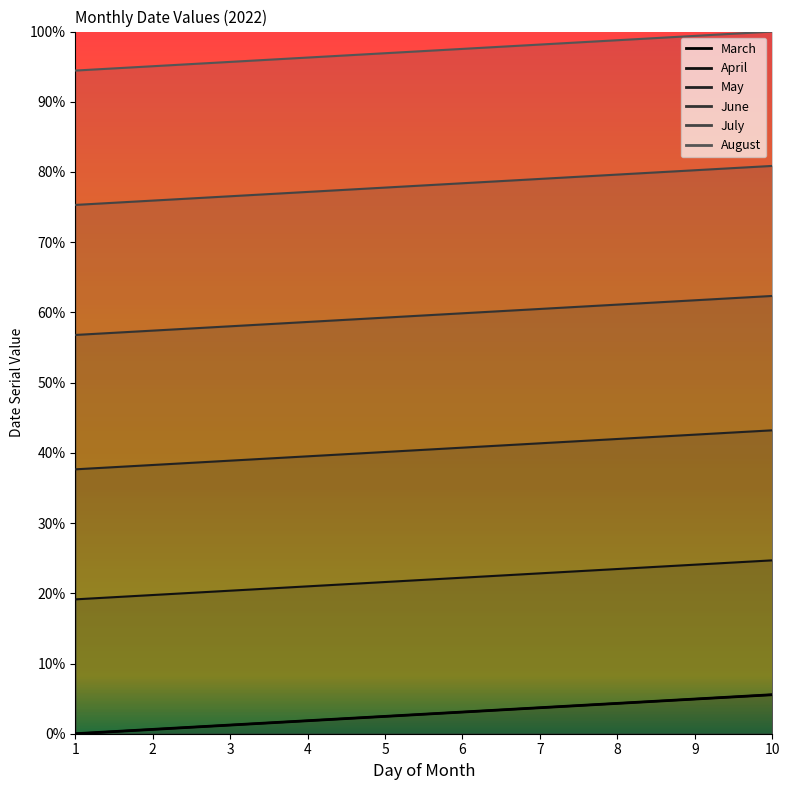

True or false: July has more than 0 points higher than both neighbors.

False